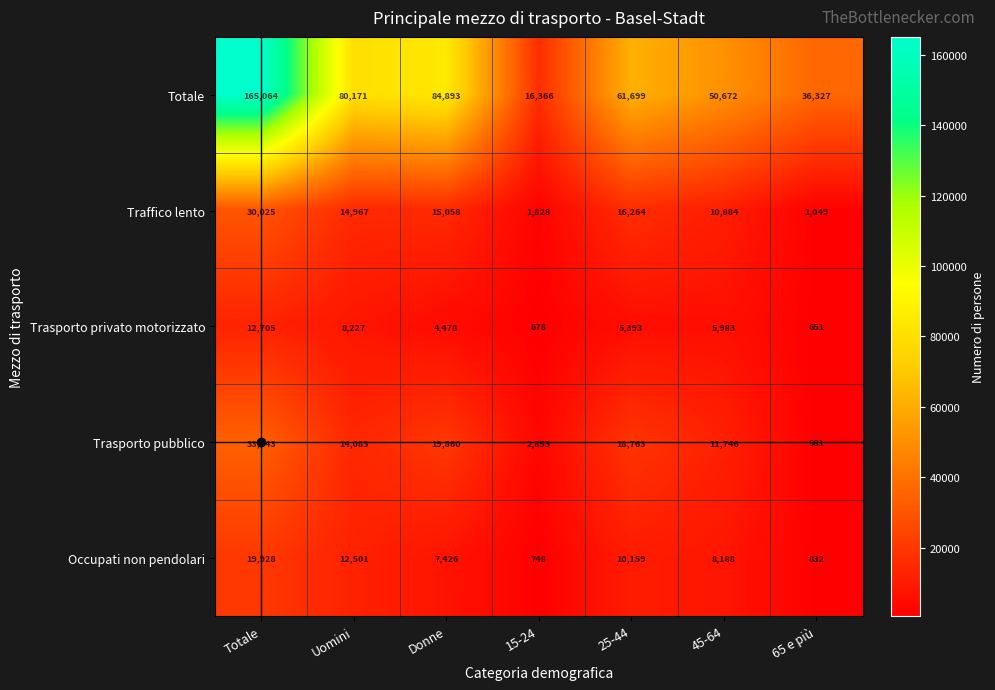

Which series has the largest range (max minus min)?

Totale